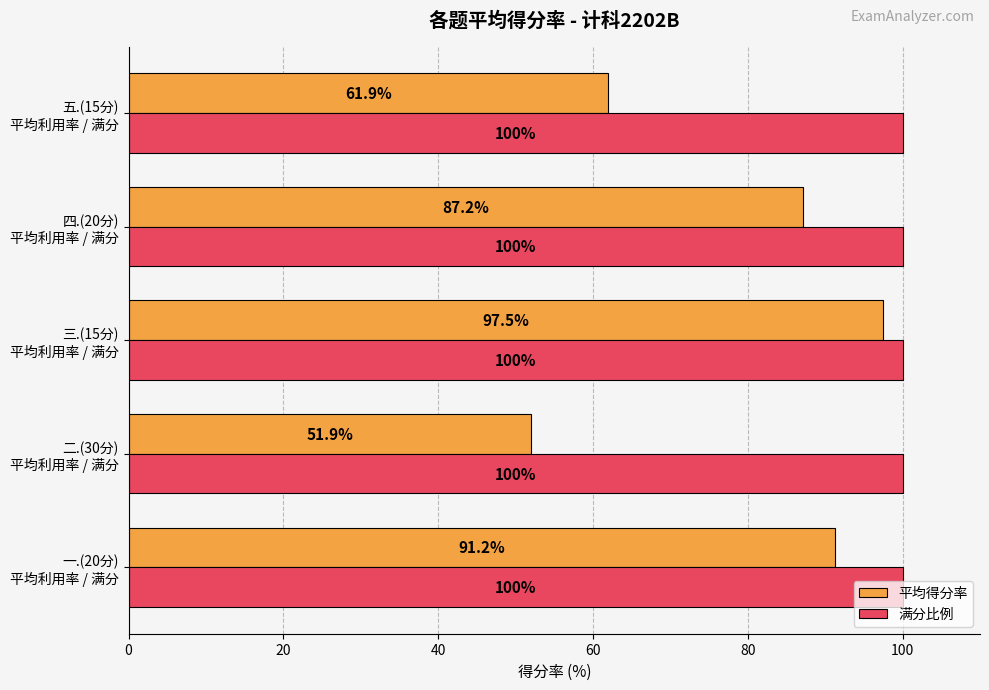

Which series has the widest spread of values?

平均得分率